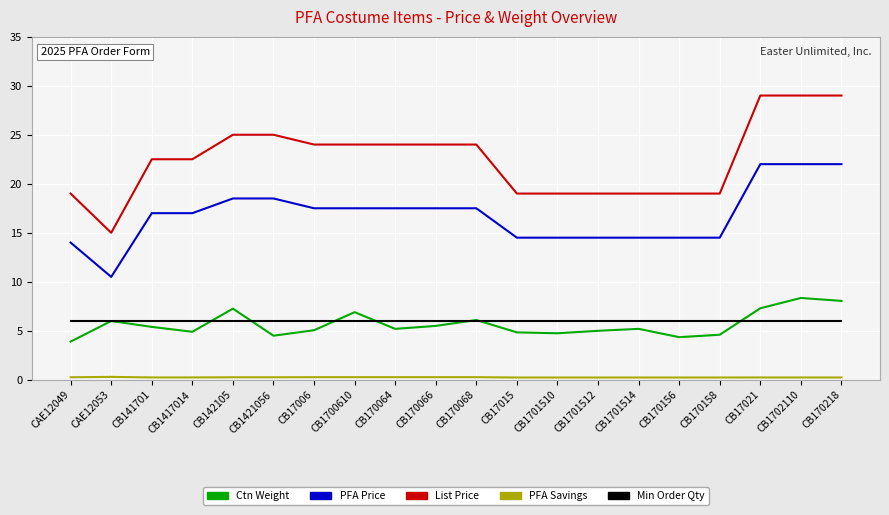

How many lines are shown in the chart?

5